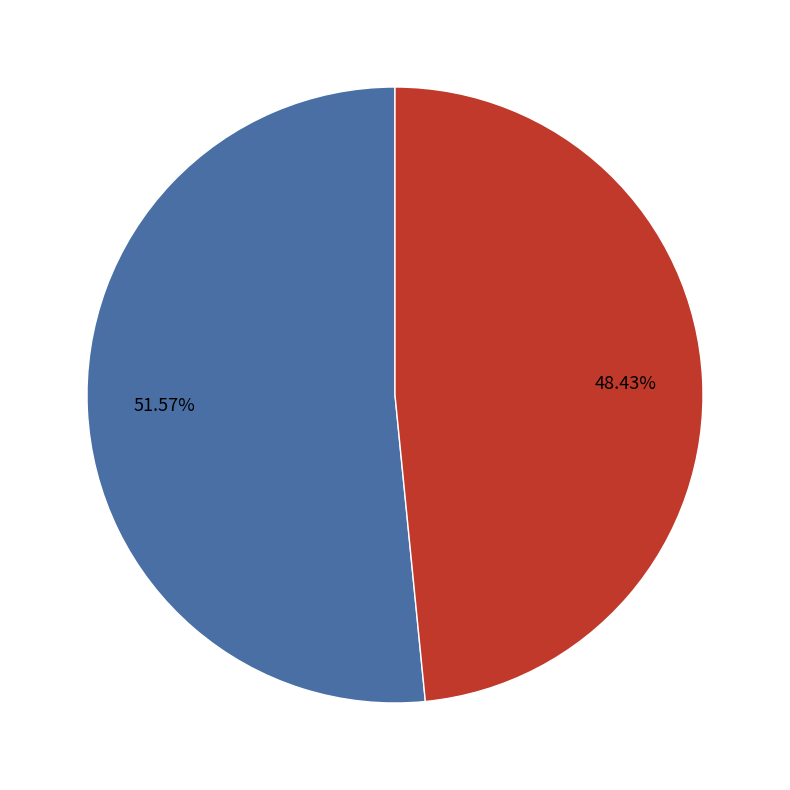

The Max slice represents 41% of the pie. True or false?

False